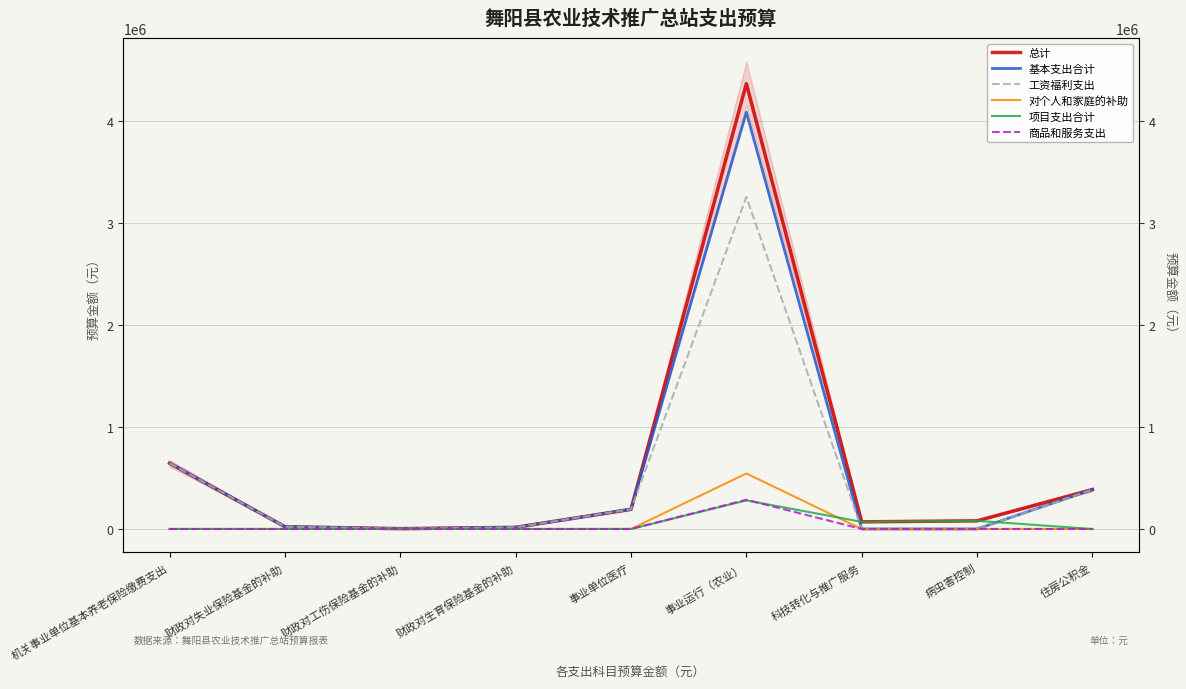

Rank the series at 住房公积金 from highest to lowest value.

总计, 基本支出合计, 工资福利支出, 对个人和家庭的补助, 项目支出合计, 商品和服务支出